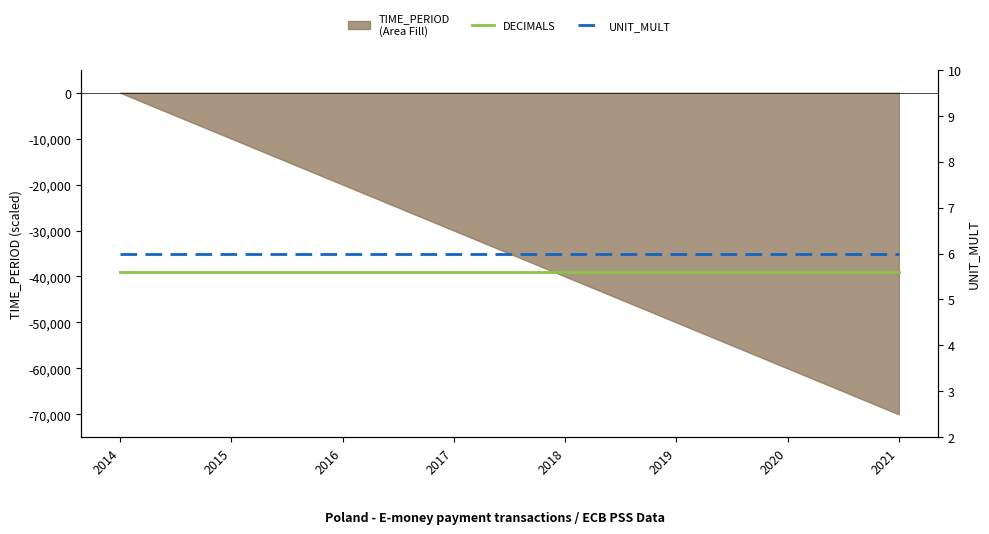

Which label corresponds to the largest value in the chart?

2014